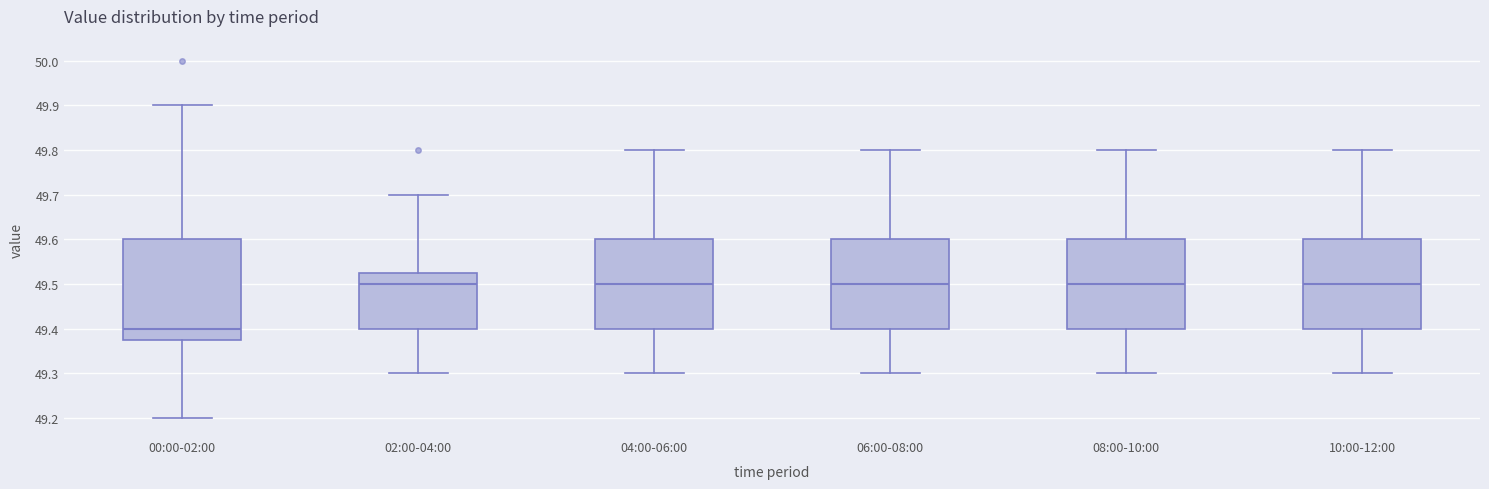

Where is the lower edge of the box for 02:00-04:00 on the y-axis? The values are not printed on the chart, so give them approximately, as read against the axis.

49.40